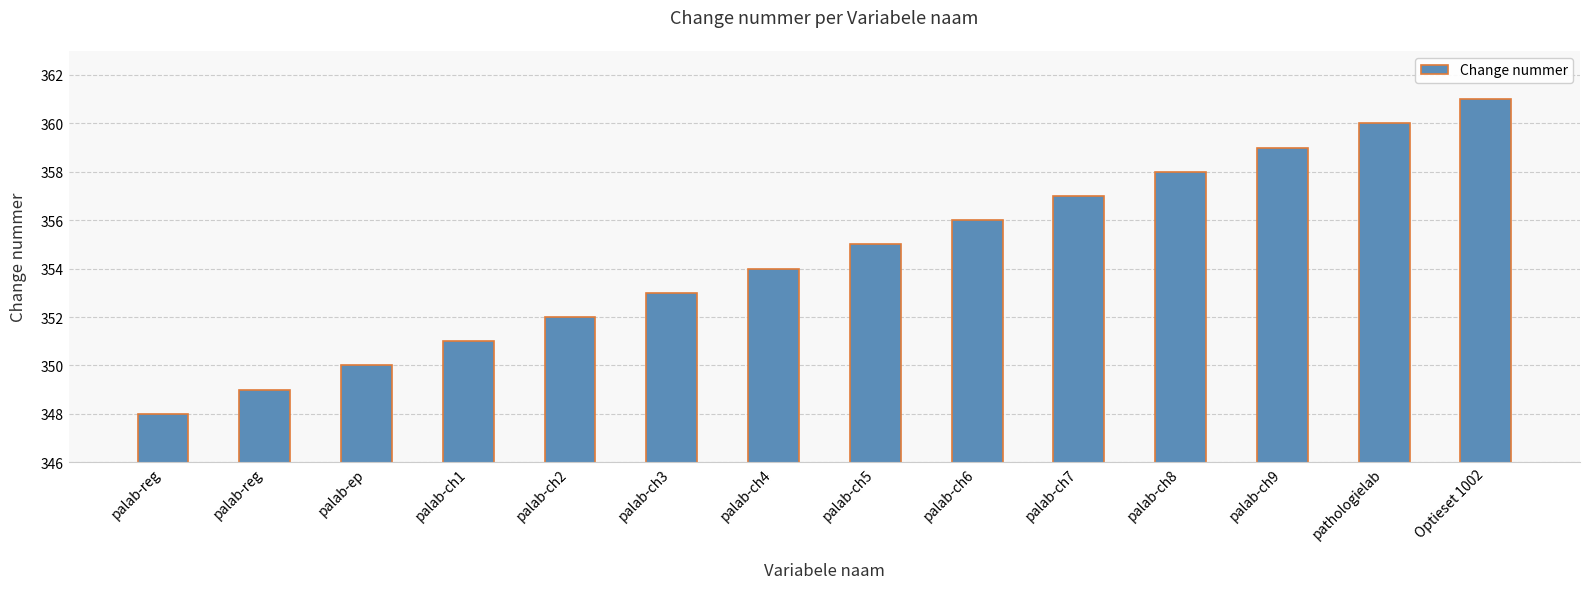

Count the number of categories in the chart.

14